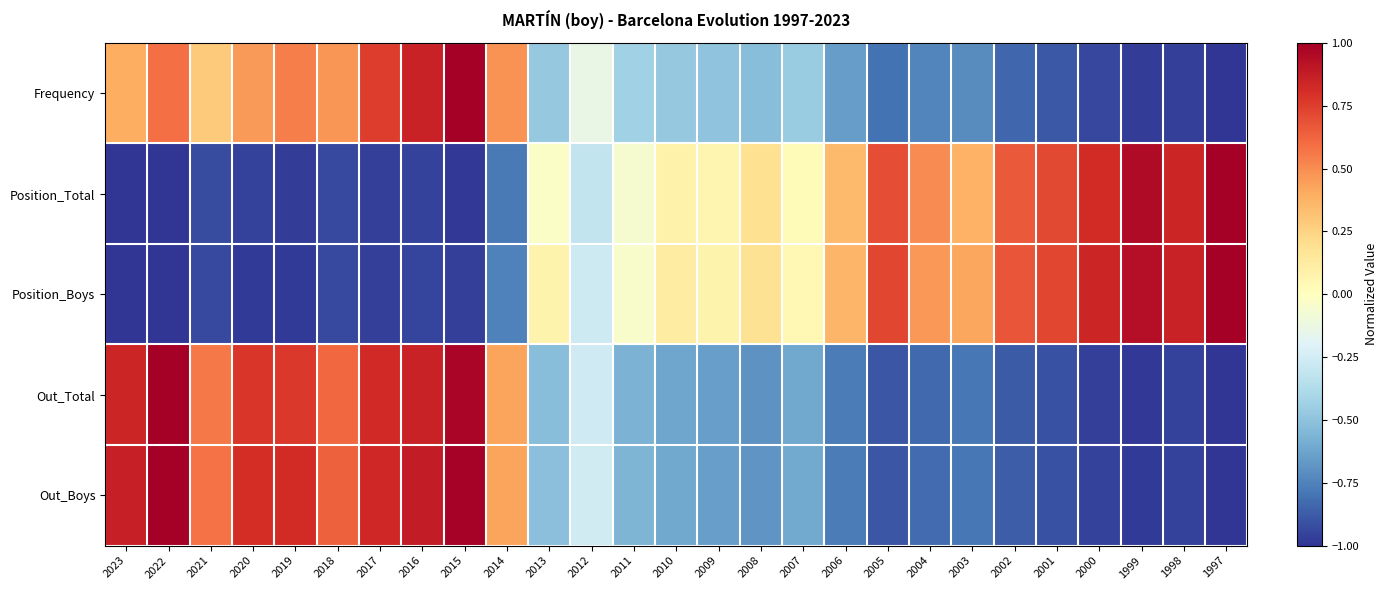

Reading left to right, extract all data points from this chart.

Frequency: 2023=0.4	2022=0.6	2021=0.3	2020=0.5	2019=0.5	2018=0.5	2017=0.8	2016=0.9	2015=1.0	2014=0.5	2013=-0.5	2012=-0.1	2011=-0.4	2010=-0.5	2009=-0.5	2008=-0.5	2007=-0.5	2006=-0.7	2005=-0.8	2004=-0.7	2003=-0.7	2002=-0.8	2001=-0.9	2000=-0.9	1999=-1.0	1998=-1.0	1997=-1.0
Position_Total: 2023=-1.0	2022=-1.0	2021=-0.9	2020=-1.0	2019=-1.0	2018=-0.9	2017=-1.0	2016=-1.0	2015=-1.0	2014=-0.8	2013=-0.0	2012=-0.3	2011=-0.1	2010=0.1	2009=0.1	2008=0.2	2007=0.0	2006=0.3	2005=0.7	2004=0.5	2003=0.4	2002=0.7	2001=0.7	2000=0.8	1999=1.0	1998=0.8	1997=1.0
Position_Boys: 2023=-1.0	2022=-1.0	2021=-0.9	2020=-1.0	2019=-1.0	2018=-0.9	2017=-1.0	2016=-1.0	2015=-1.0	2014=-0.8	2013=0.1	2012=-0.3	2011=-0.0	2010=0.1	2009=0.1	2008=0.2	2007=0.0	2006=0.4	2005=0.7	2004=0.5	2003=0.4	2002=0.7	2001=0.7	2000=0.8	1999=0.9	1998=0.9	1997=1.0
Out_Total: 2023=0.8	2022=1.0	2021=0.6	2020=0.8	2019=0.8	2018=0.6	2017=0.8	2016=0.9	2015=1.0	2014=0.4	2013=-0.5	2012=-0.3	2011=-0.6	2010=-0.6	2009=-0.6	2008=-0.7	2007=-0.6	2006=-0.8	2005=-0.9	2004=-0.8	2003=-0.8	2002=-0.9	2001=-0.9	2000=-1.0	1999=-1.0	1998=-1.0	1997=-1.0
Out_Boys: 2023=0.9	2022=1.0	2021=0.6	2020=0.8	2019=0.8	2018=0.6	2017=0.8	2016=0.9	2015=1.0	2014=0.4	2013=-0.5	2012=-0.3	2011=-0.6	2010=-0.6	2009=-0.6	2008=-0.7	2007=-0.6	2006=-0.8	2005=-0.9	2004=-0.8	2003=-0.8	2002=-0.9	2001=-0.9	2000=-1.0	1999=-1.0	1998=-1.0	1997=-1.0